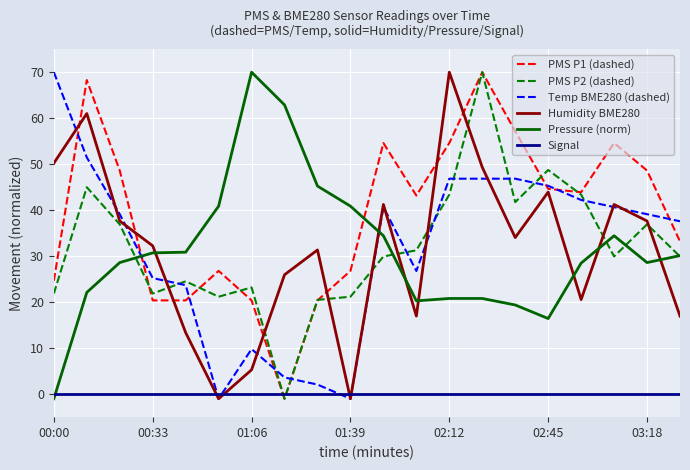

How many values in PMS P1 (dashed) are above zero?

19